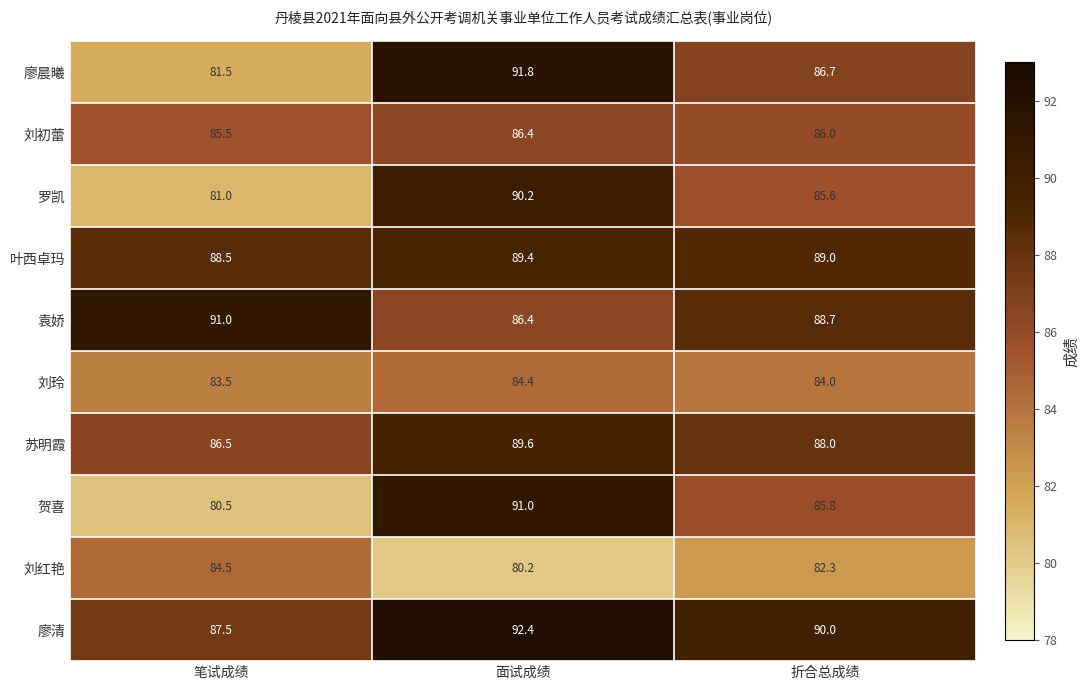

What value does the 袁娇 series have at 折合总成绩?

88.7